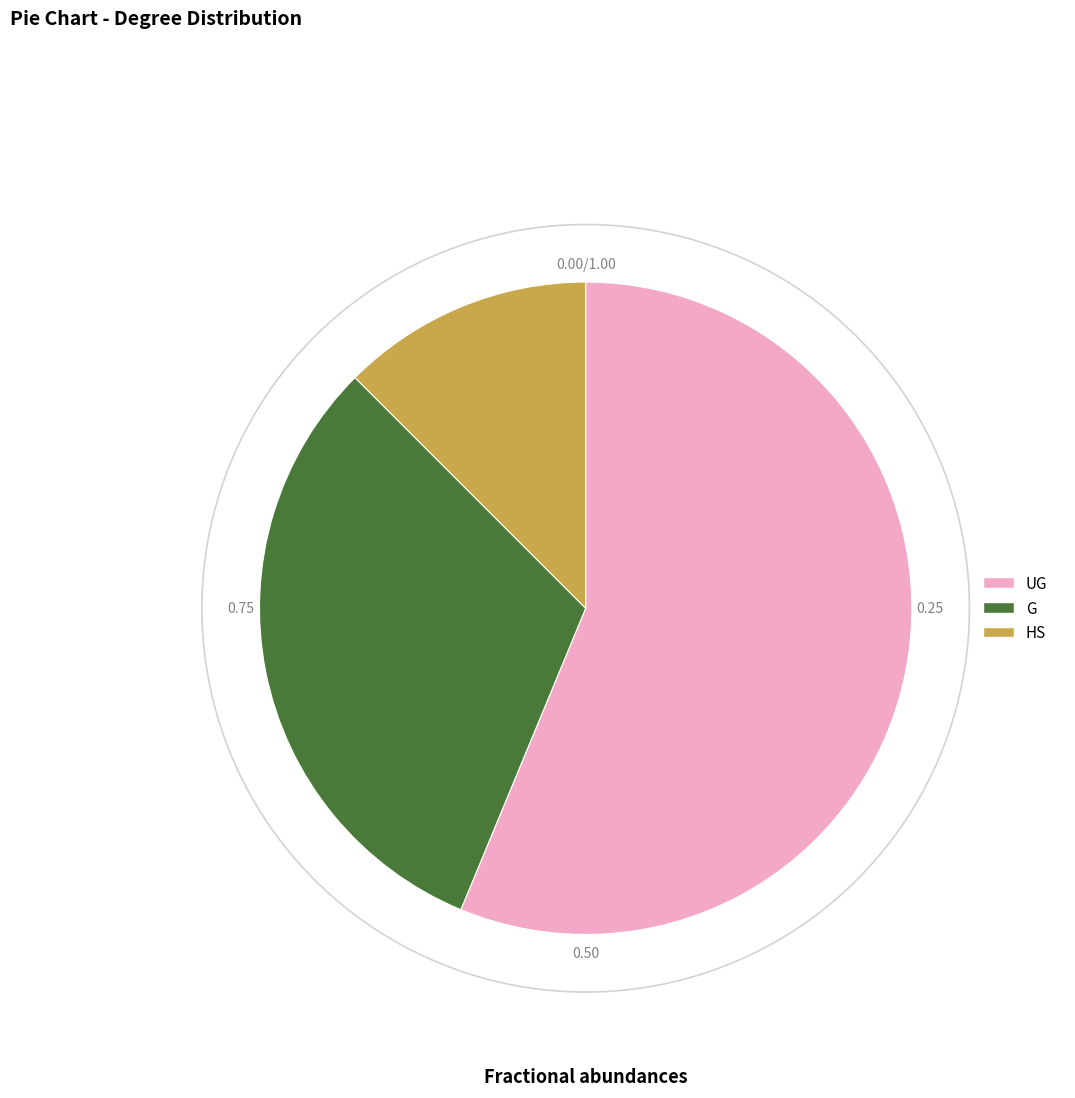

To the nearest percent, what is the average slice percentage?

33%